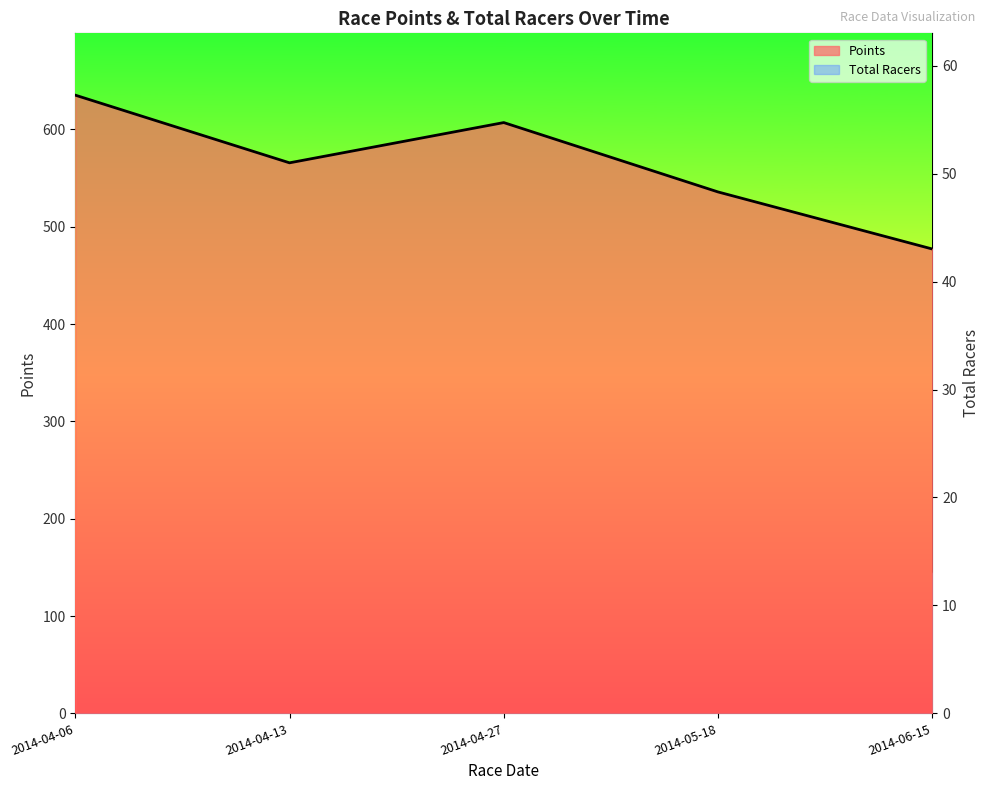

What is the label of the 1st point from the right?

2014-06-15